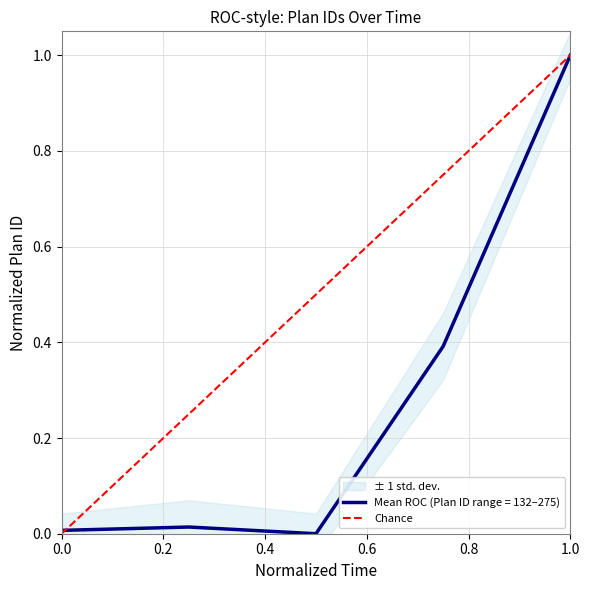

Does the chart have visible grid lines?

Yes